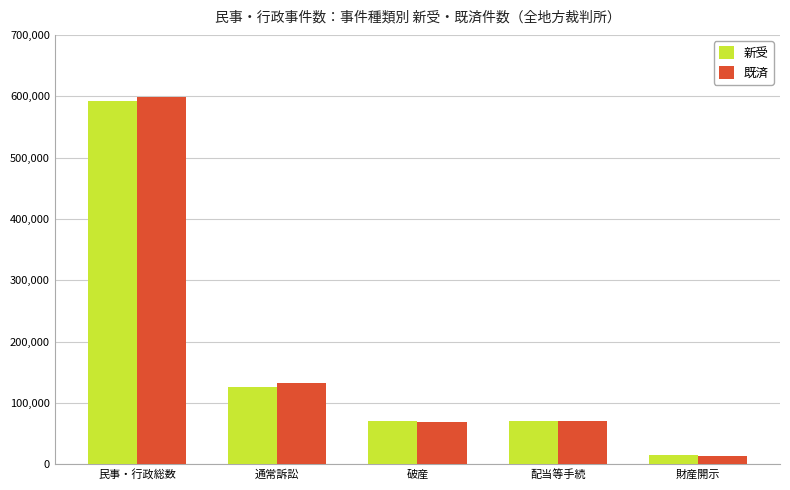

What is the approximate value of 既済 at 配当等手続?

70893